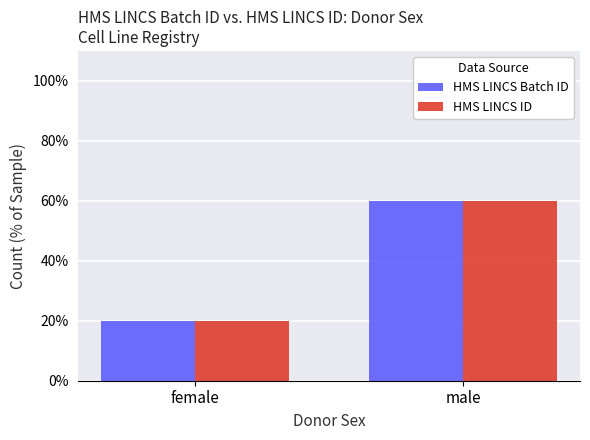

What position from the left is female?

1